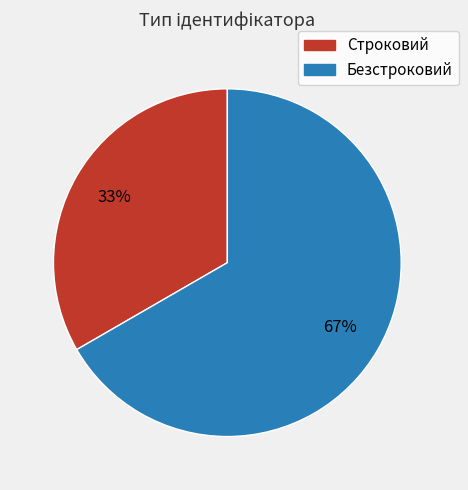

Which slice is the largest?

Безстроковий